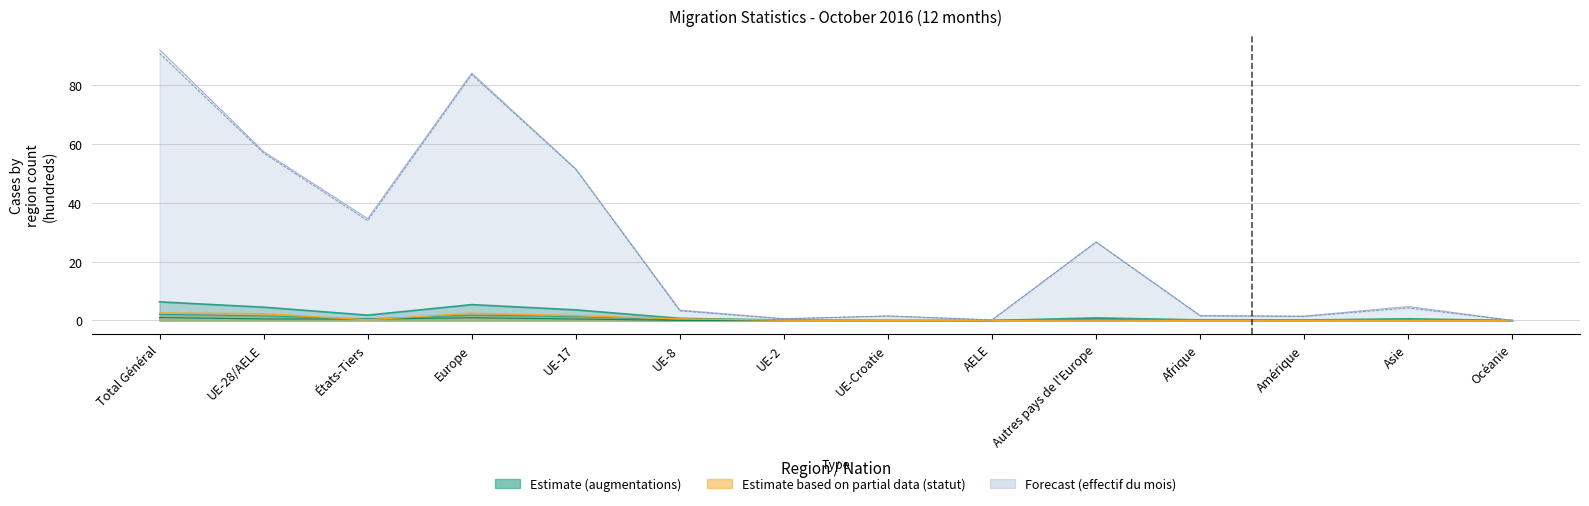

Reading right to left, what are all the values shown in this chart?

Total augmentations: Océanie=0.0	Asie=0.6	Amérique=0.2	Afrique=0.2	Autres pays de l'Europe=0.9	AELE=0.0	UE-Croatie=0.0	UE-2=0.1	UE-8=0.7	UE-17=3.6	Europe=5.4	États-Tiers=1.8	UE-28/AELE=4.5	Total Général=6.3
Immigrations effectives: Océanie=0.0	Asie=0.1	Amérique=0.1	Afrique=0.0	Autres pays de l'Europe=0.3	AELE=0.0	UE-Croatie=0.0	UE-2=0.1	UE-8=0.1	UE-17=1.3	Europe=1.8	États-Tiers=0.5	UE-28/AELE=1.6	Total Général=2.1
Effectif fin mois année préc.: Océanie=0.0	Asie=4.3	Amérique=1.4	Afrique=1.6	Autres pays de l'Europe=26.6	AELE=0.2	UE-Croatie=1.5	UE-2=0.6	UE-8=3.3	UE-17=51.3	Europe=83.5	États-Tiers=33.9	UE-28/AELE=56.8	Total Général=90.7
Changements de statut (aug): Océanie=0.0	Asie=0.0	Amérique=0.1	Afrique=0.0	Autres pays de l'Europe=0.1	AELE=0.0	UE-Croatie=0.0	UE-2=0.1	UE-8=0.6	UE-17=1.6	Europe=2.5	États-Tiers=0.2	UE-28/AELE=2.3	Total Général=2.6
Effectif du mois: Océanie=0.0	Asie=4.7	Amérique=1.5	Afrique=1.7	Autres pays de l'Europe=26.6	AELE=0.2	UE-Croatie=1.5	UE-2=0.6	UE-8=3.5	UE-17=51.5	Europe=84.0	États-Tiers=34.6	UE-28/AELE=57.4	Total Général=91.9
Naissances: Océanie=0.0	Asie=0.0	Amérique=0.0	Afrique=0.0	Autres pays de l'Europe=0.4	AELE=0.0	UE-Croatie=0.0	UE-2=0.0	UE-8=0.0	UE-17=0.5	Europe=0.9	États-Tiers=0.5	UE-28/AELE=0.5	Total Général=1.0